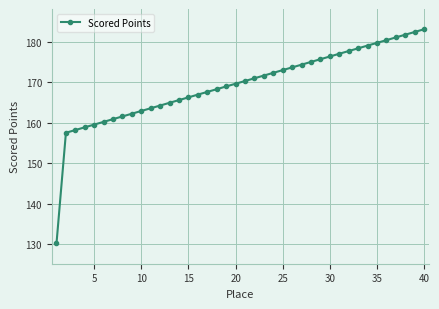

What is the maximum value shown in the chart?

183.2